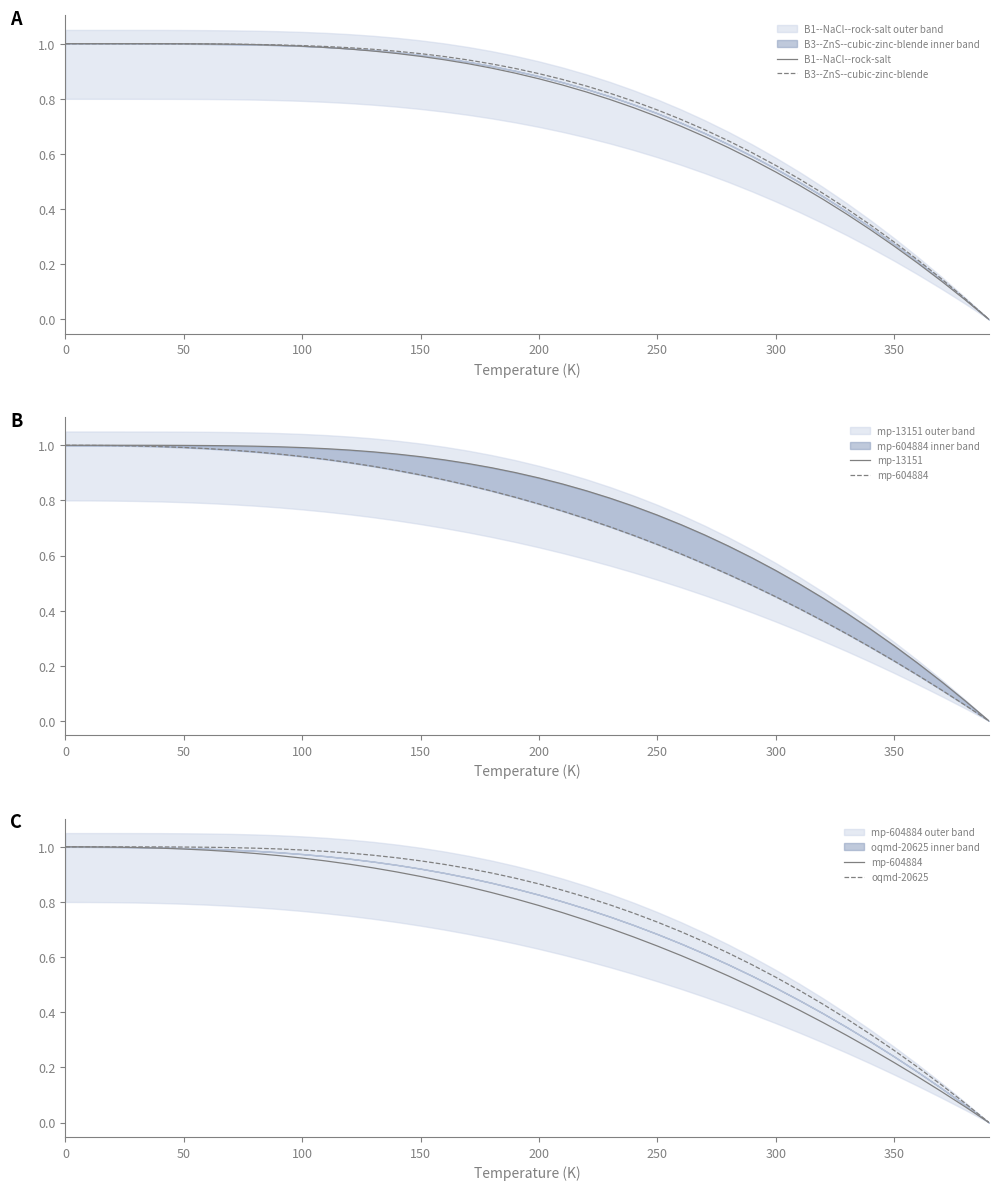

The value of B1--NaCl--rock-salt at 250 is 1.0. True or false?

False